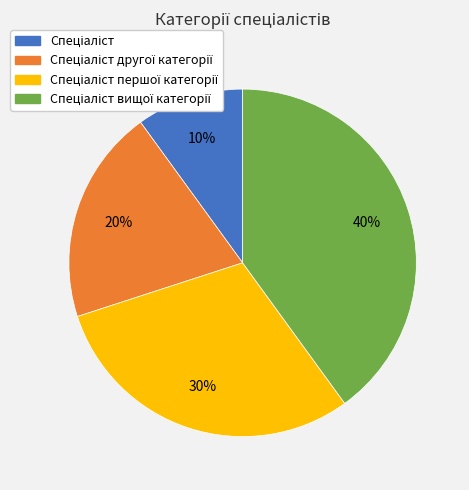

To the nearest percent, what is the average slice percentage?

25%